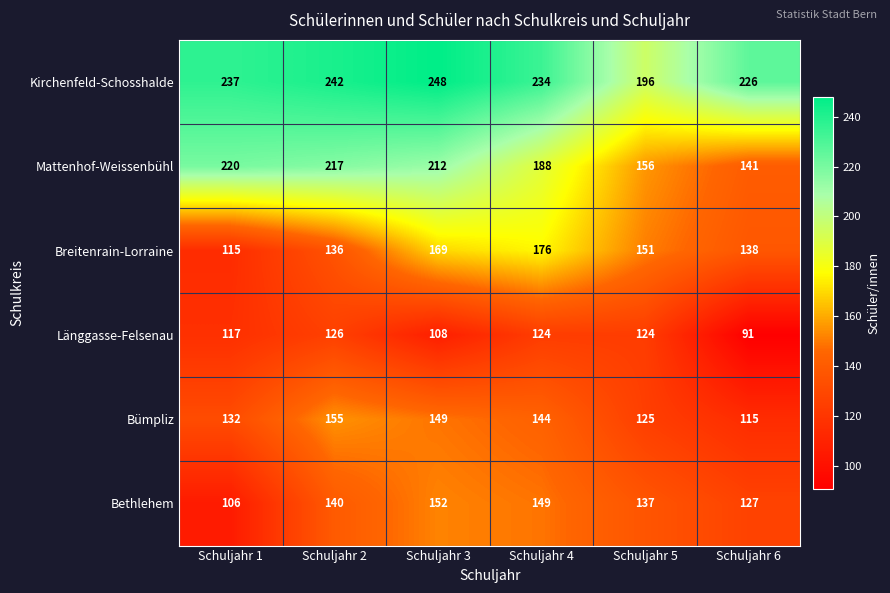

What is the average value of the Mattenhof-Weissenbühl series?

189